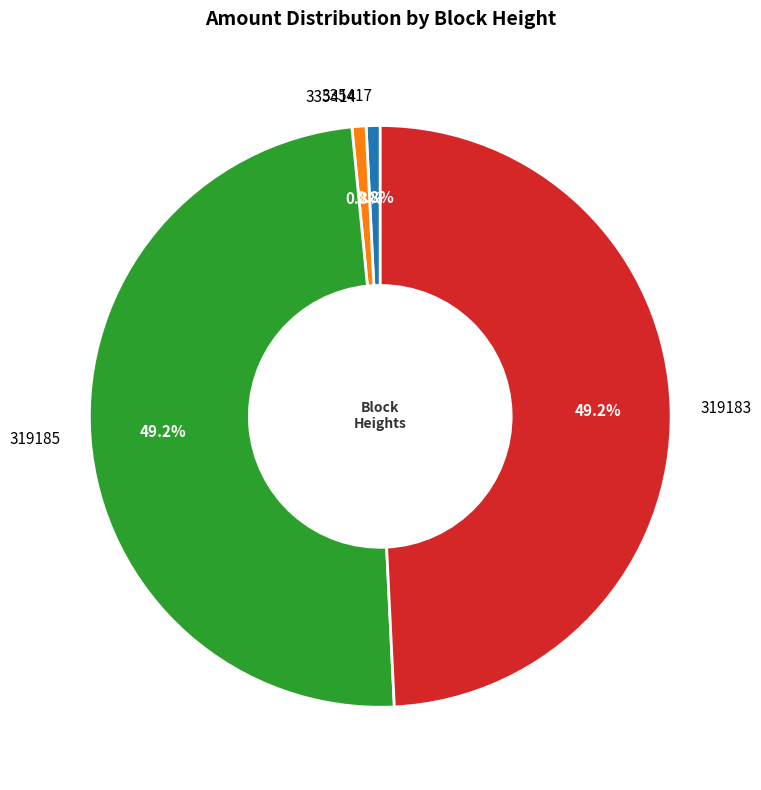

Do 335414 and 335417 together represent more than half of the pie?

No